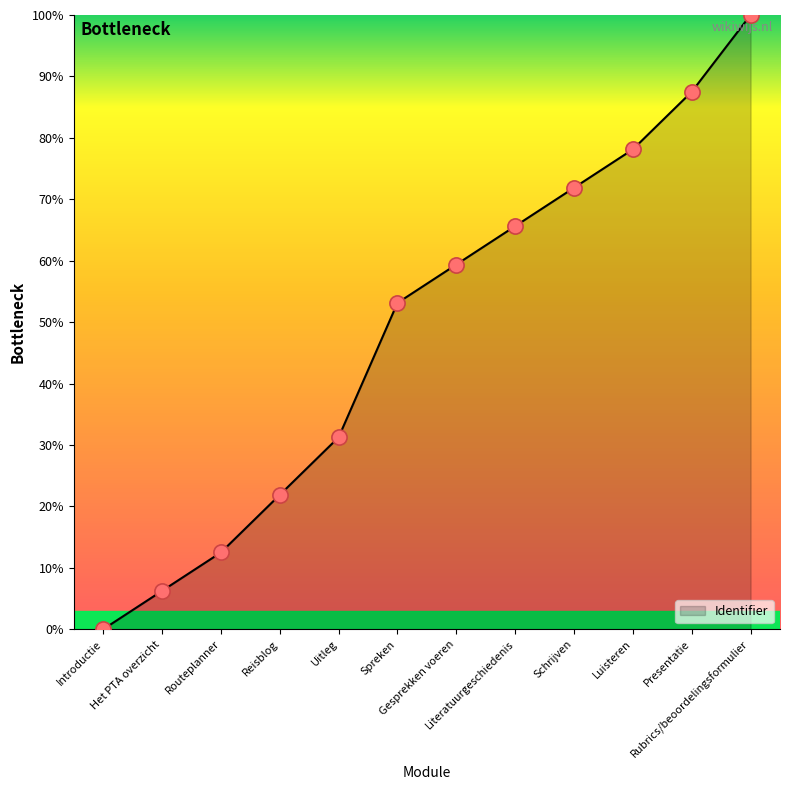

What is the change in value from Uitleg to Luisteren?

+46.9